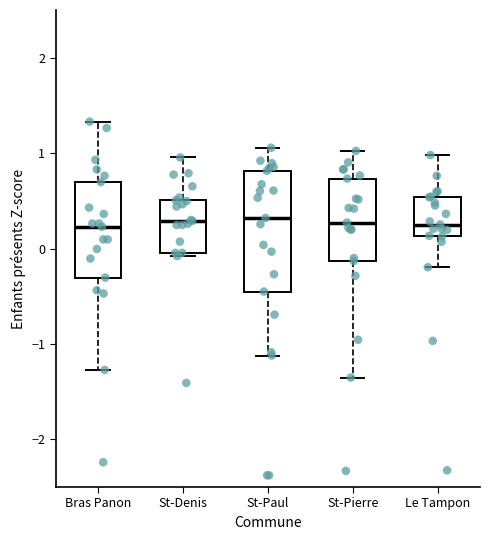

Which box is the tallest, from its lower edge to its upper edge?

St-Paul